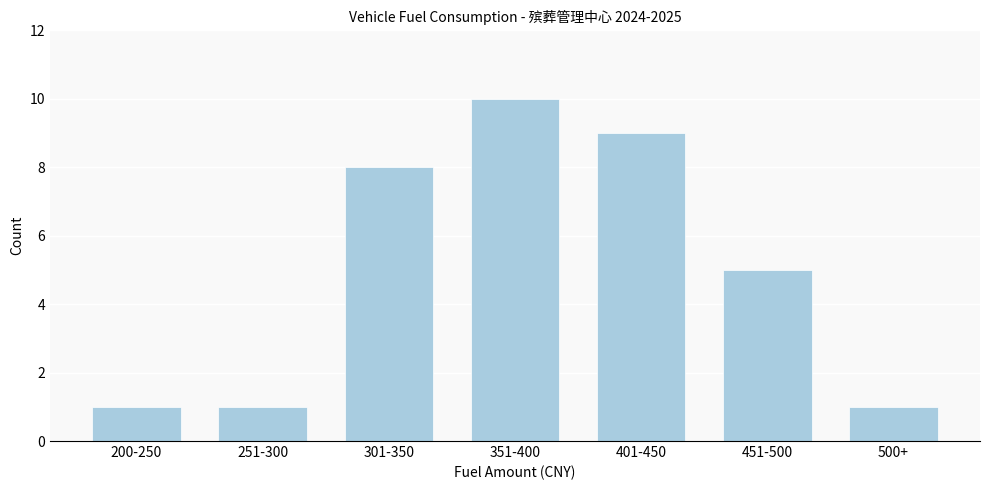

Reading right to left, list all the values displayed in this chart.

500+=1	451-500=5	401-450=9	351-400=10	301-350=8	251-300=1	200-250=1